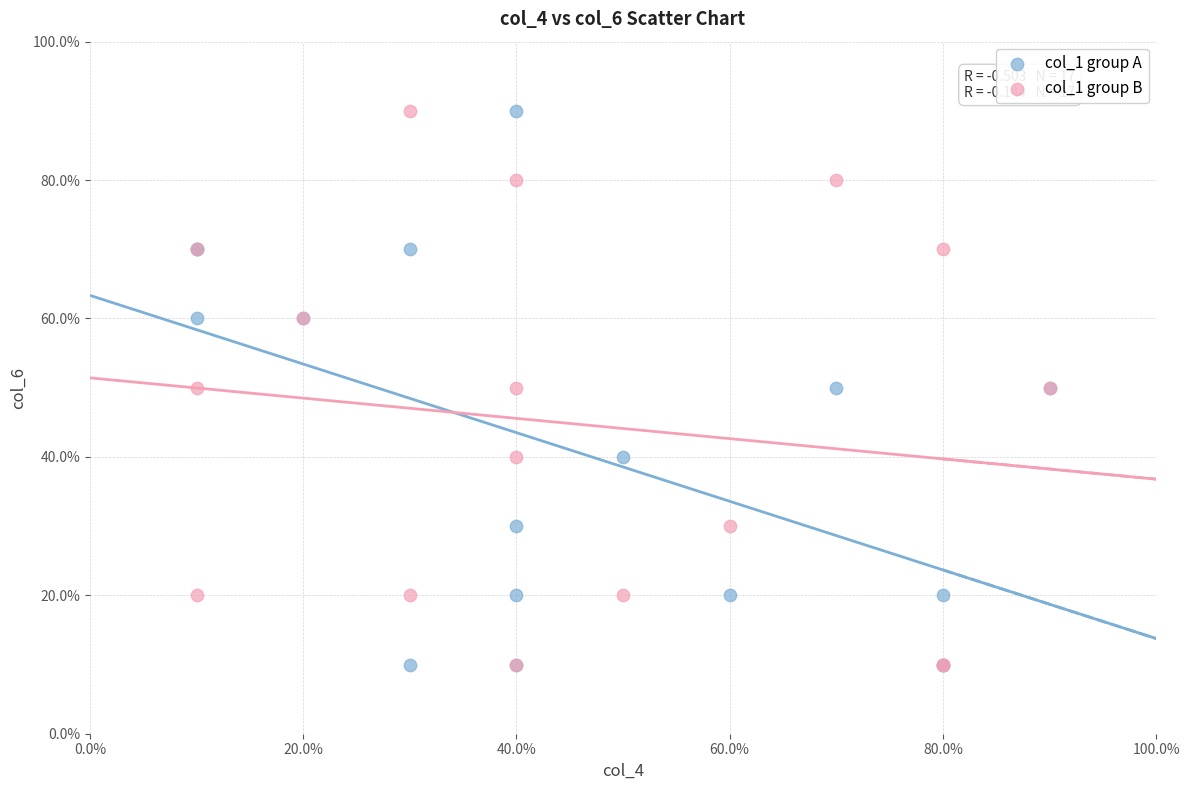

What are all the series names shown in the legend?

col_1 group A, col_1 group B